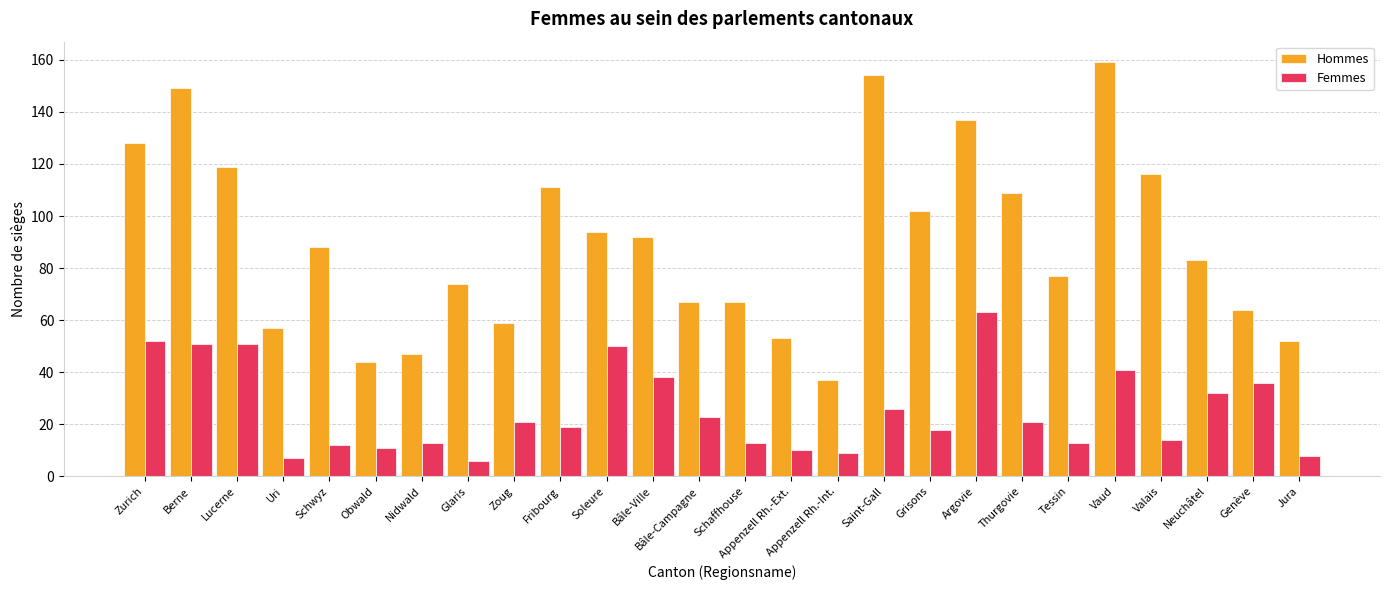

True or false: Hommes has a value of 52 at Jura.

True